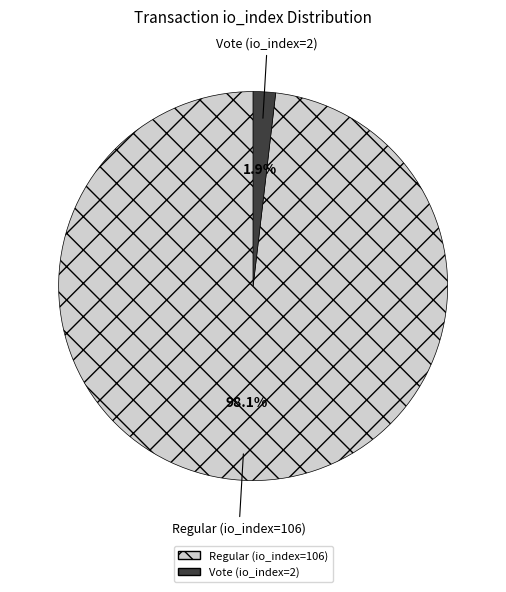

Count the number of slices in the pie.

2